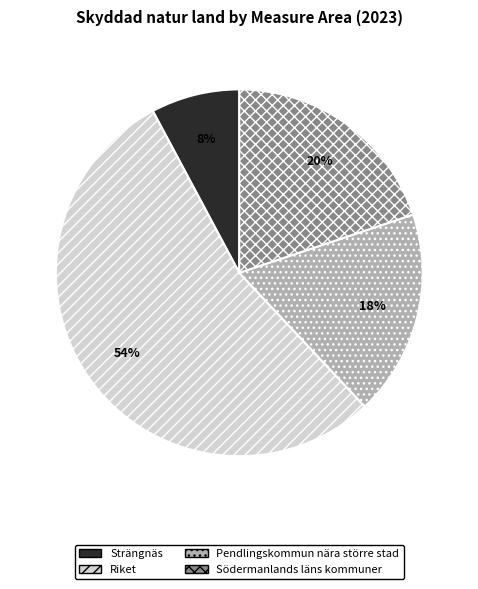

True or false: Strängnäs accounts for 8% of the total.

True